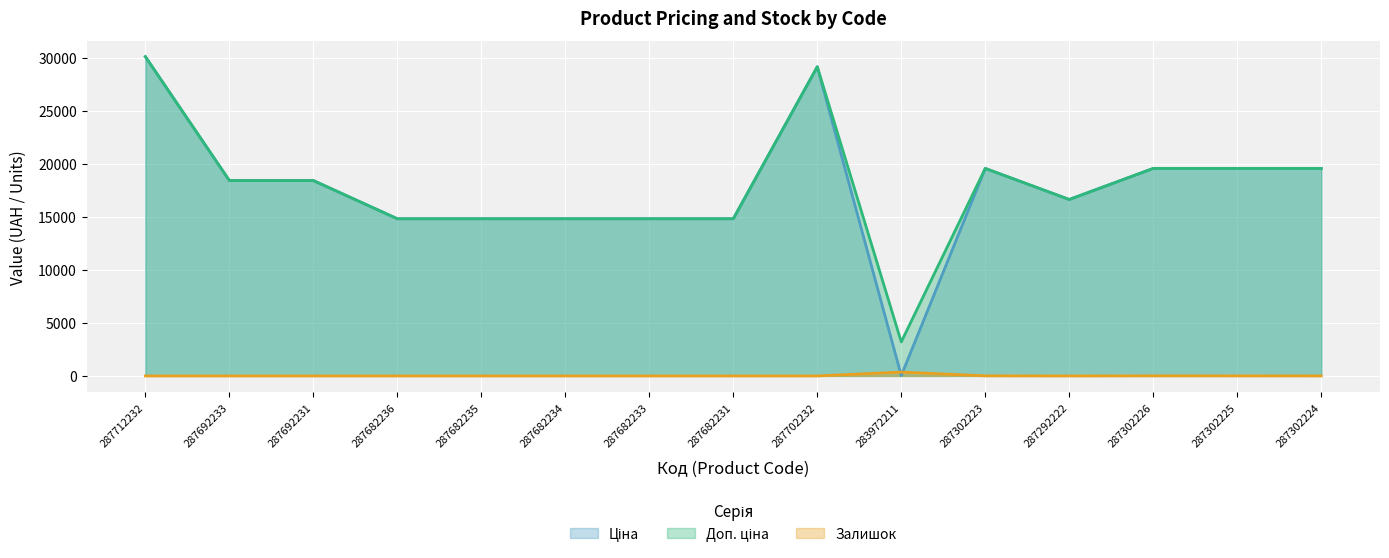

How many interior local valleys does the Доп. ціна series have?

2